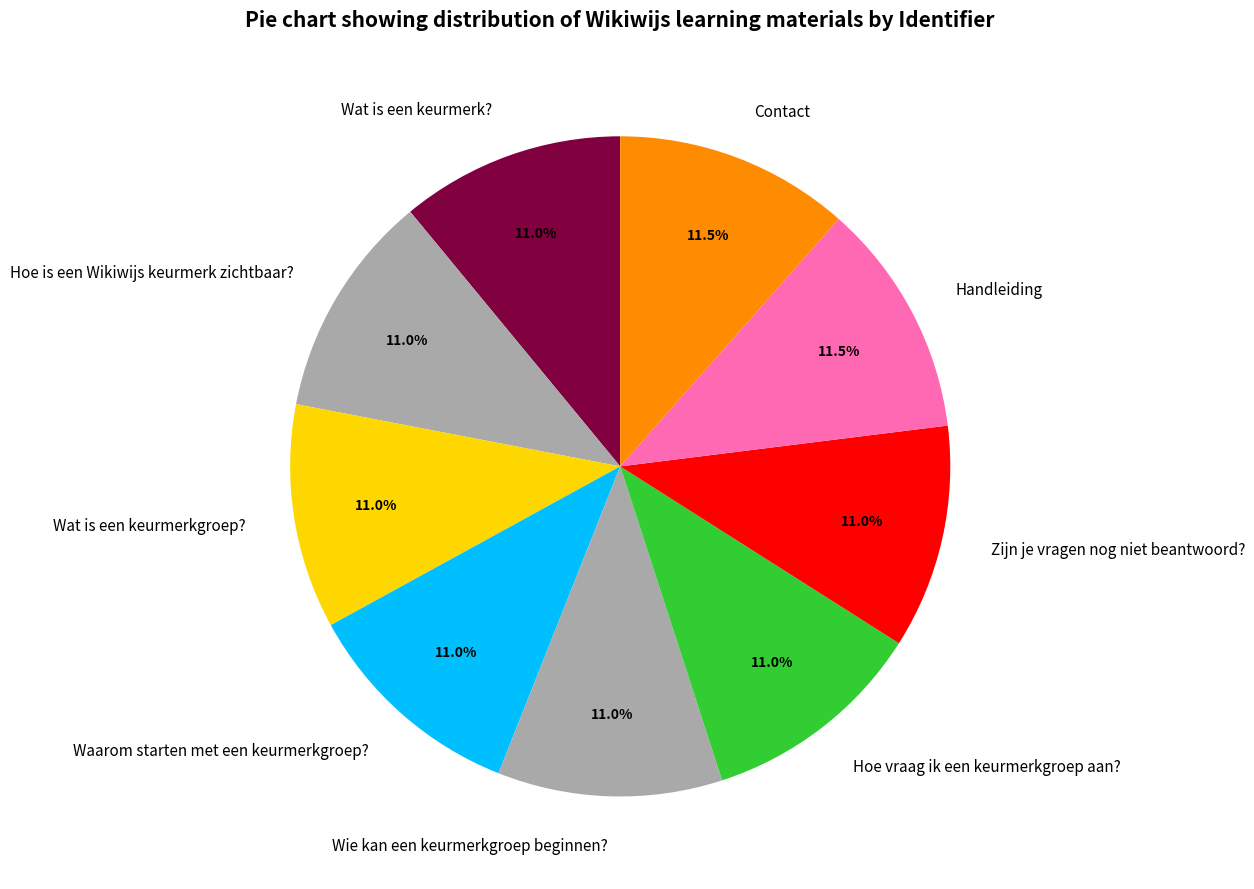

Is the sum of Hoe vraag ik een keurmerkgroep aan? and Zijn je vragen nog niet beantwoord? greater than half?

No